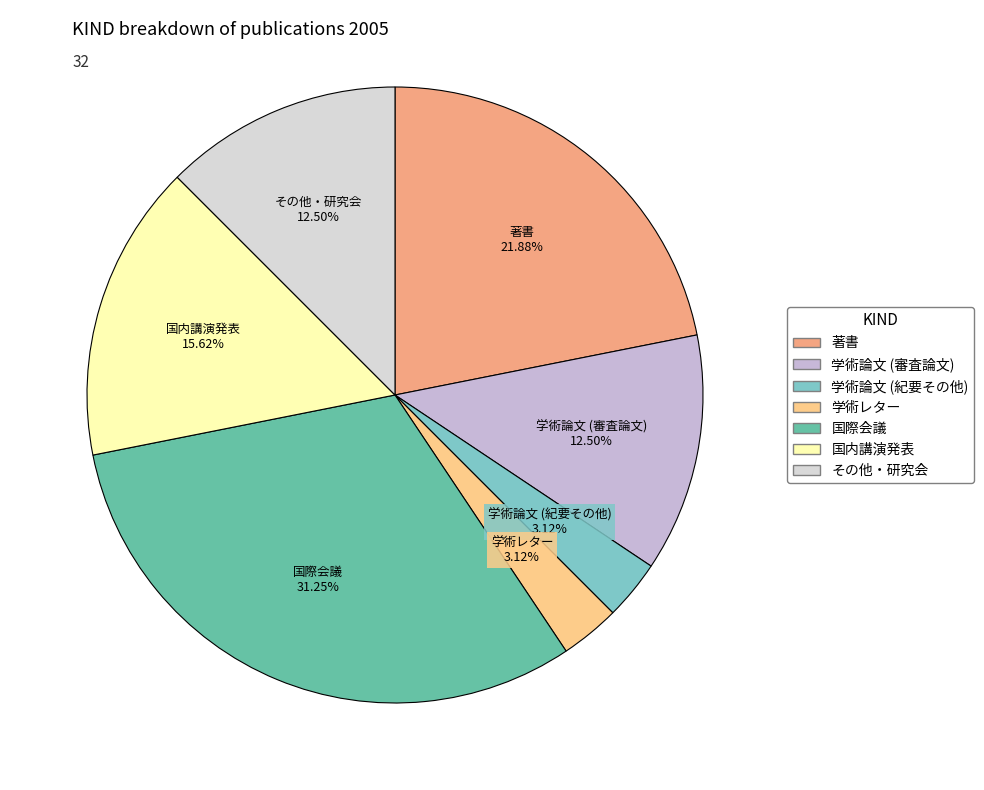

To the nearest percent, what is the average slice percentage?

14%